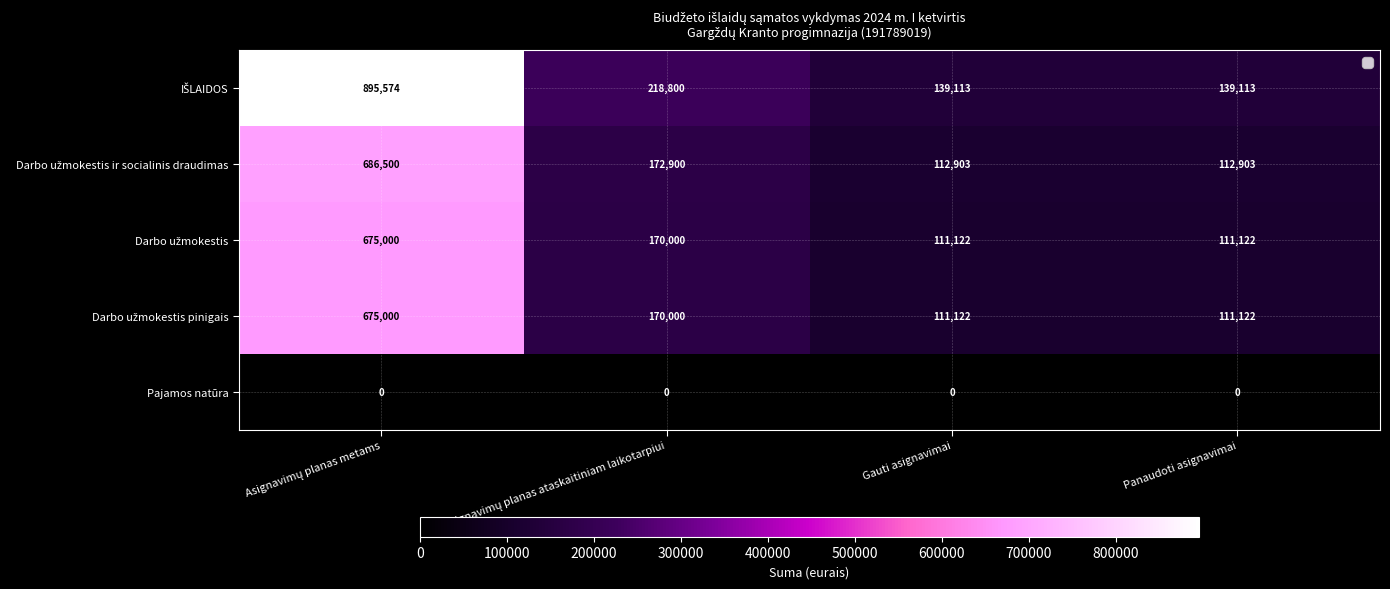

What is the greatest value displayed?

895574